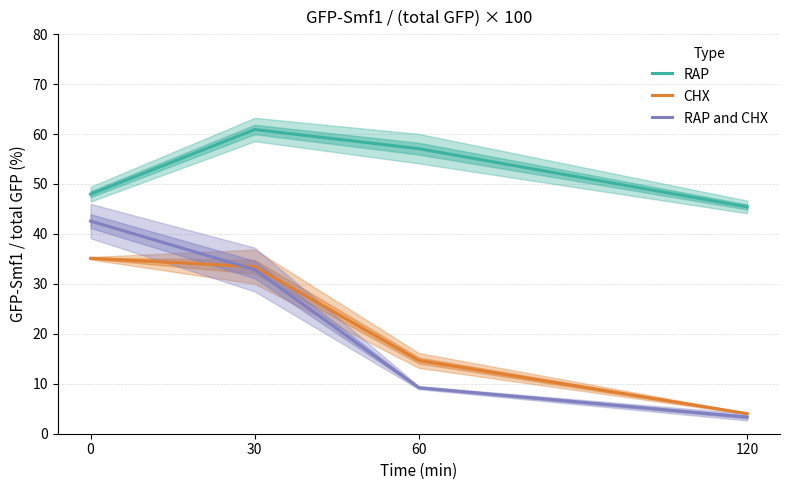

The value of RAP and CHX at 60 is 9.2. True or false?

True